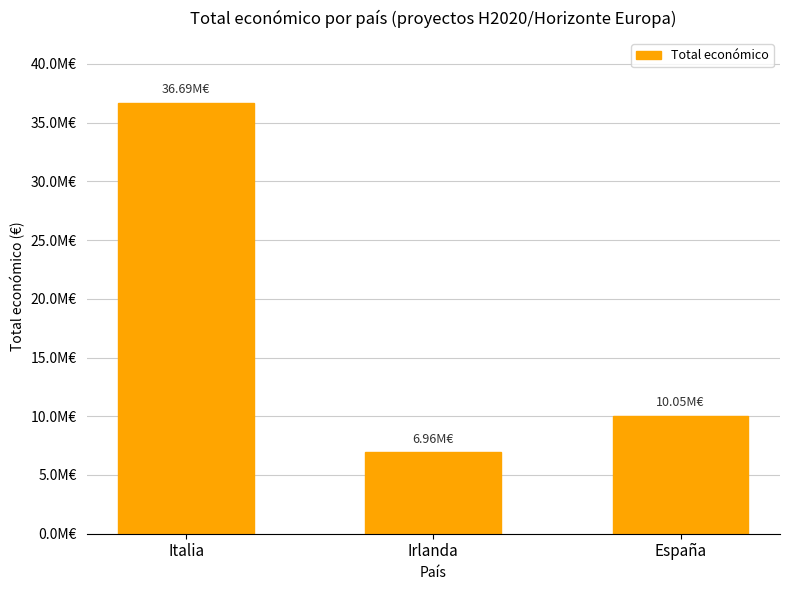

What is the change in value from Irlanda to España?

+3092404